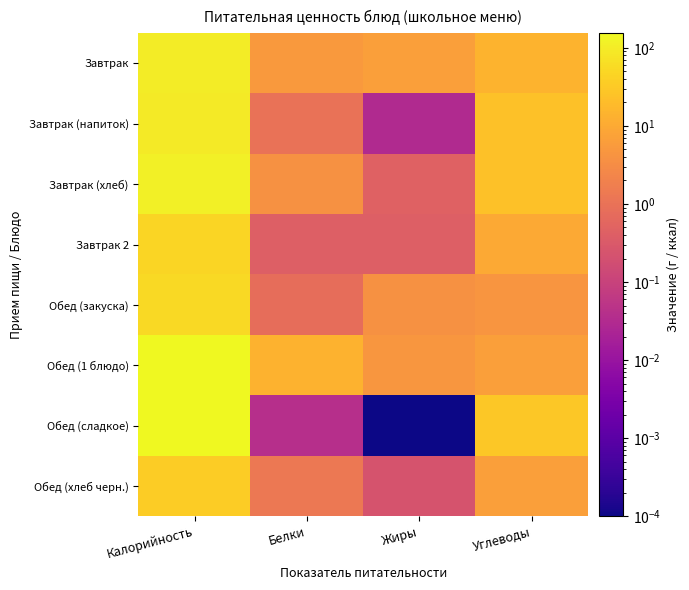

Which series has the widest spread of values?

Обед (сладкое)